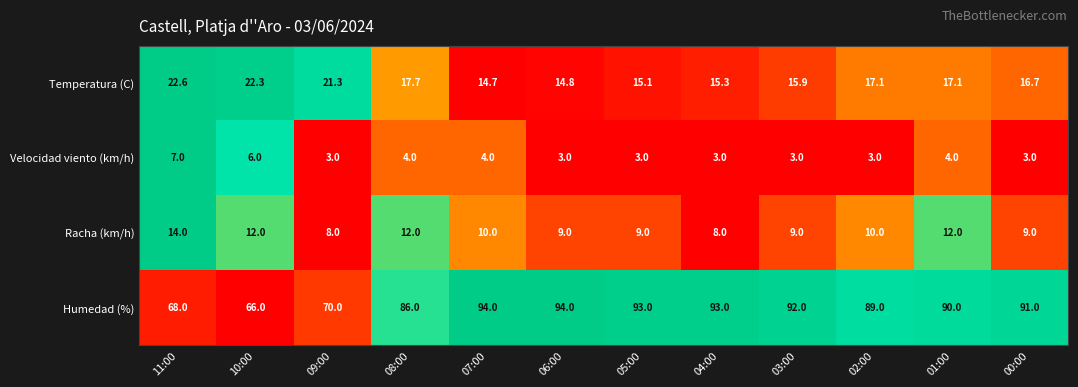

What is the difference between the highest and lowest values at 05:00?

90.0